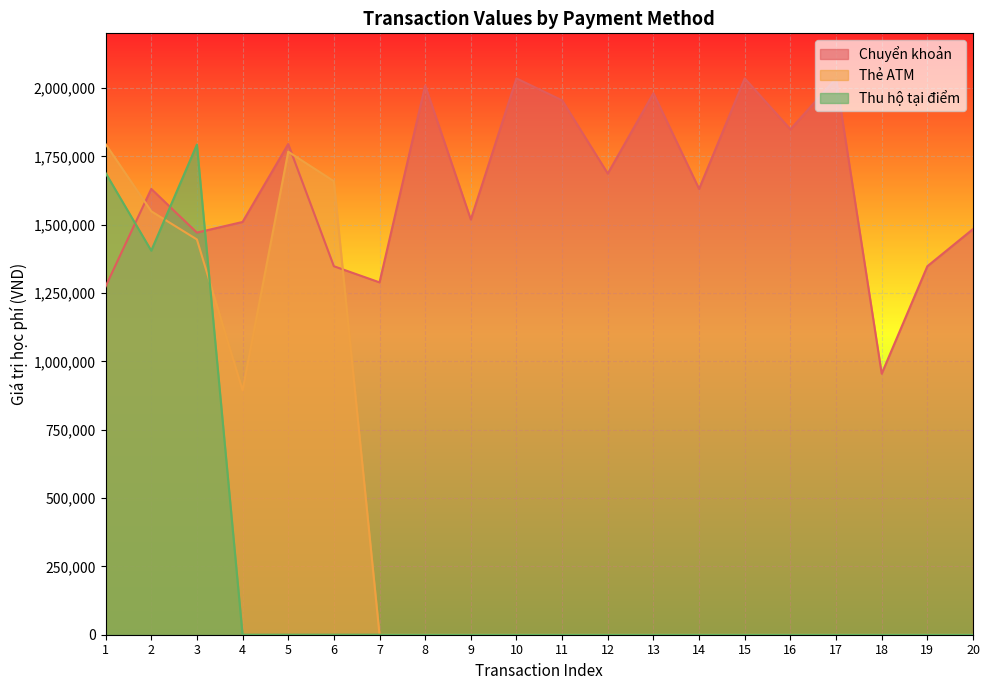

Reading left to right, list all the values displayed in this chart.

Chuyển khoản: 1=1274000	2=1631000	3=1471000	4=1510000	5=1795000	6=1348000	7=1289000	8=2009000	9=1519000	10=2035000	11=1955000	12=1687000	13=1981000	14=1631000	15=2035000	16=1849000	17=2035000	18=955000	19=1348000	20=1484000
Thẻ ATM: 1=1795000	2=1549000	3=1446000	4=894000	5=1767000	6=1659000	7=0	8=0	9=0	10=0	11=0	12=0	13=0	14=0	15=0	16=0	17=0	18=0	19=0	20=0
Thu hộ tại điểm: 1=1689000	2=1405000	3=1793000	4=0	5=0	6=0	7=0	8=0	9=0	10=0	11=0	12=0	13=0	14=0	15=0	16=0	17=0	18=0	19=0	20=0